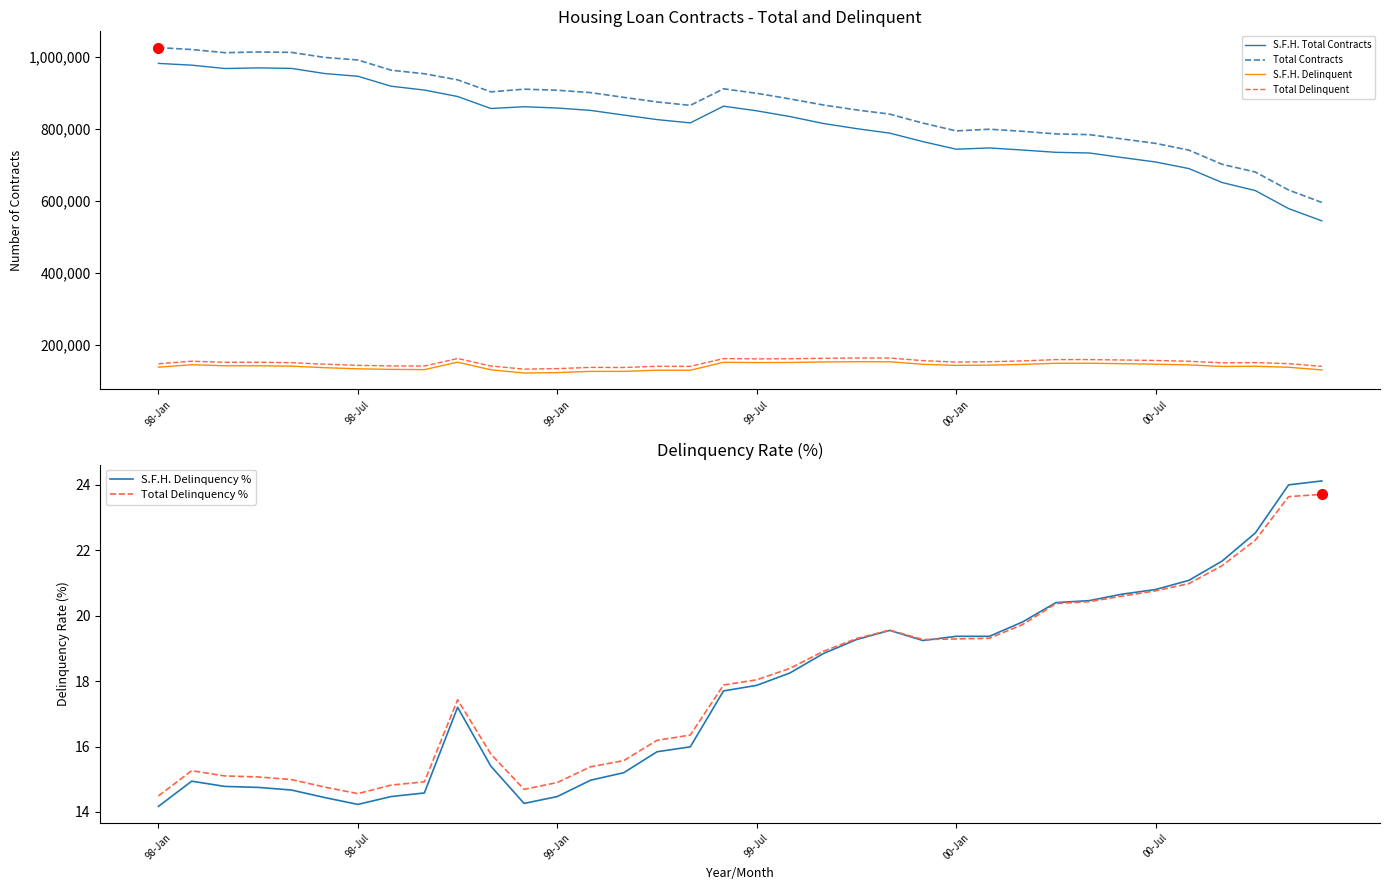

True or false: S.F.H. Delinquent and S.F.H. Total Contracts intersect in this chart.

False